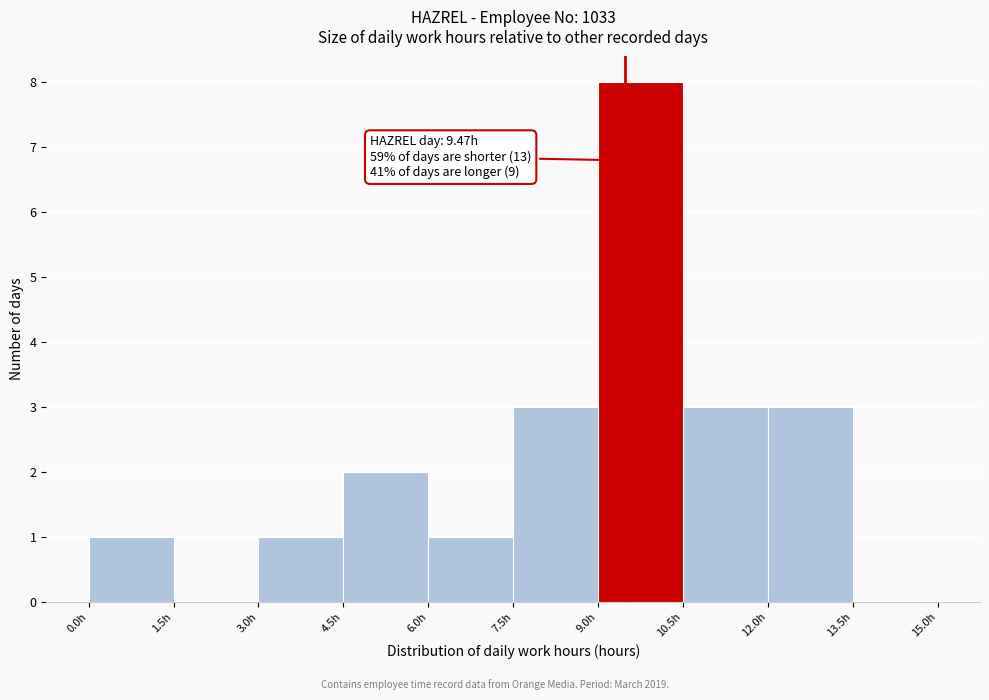

Which range on the x-axis has the tallest bar?

9.0 to 10.5